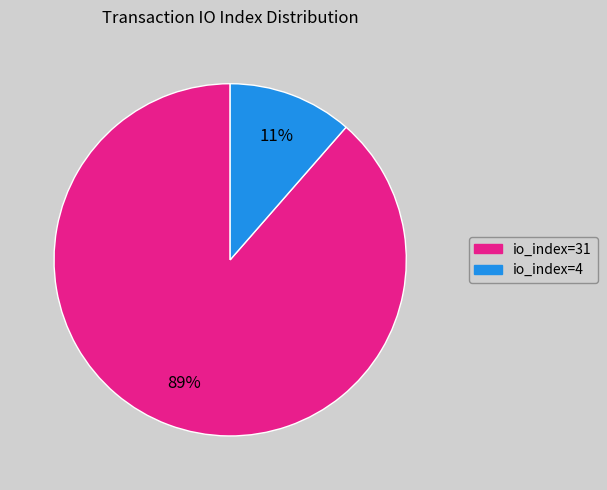

Does io_index=4 account for over 50% of the chart?

No